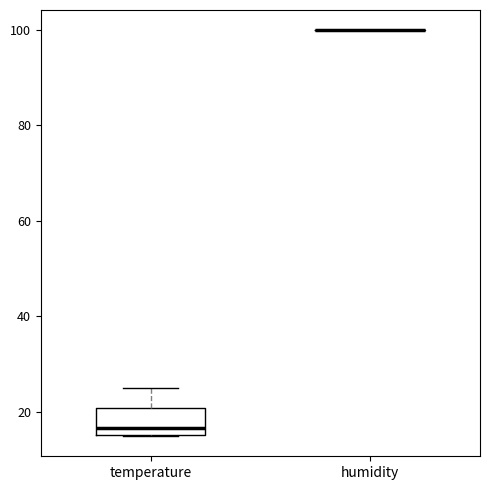

Reading left to right, transcribe this box plot: for each box, give where its median line is, the range the box spans, and where its two whiskers end, as read against the y-axis. The values are not printed on the chart, so give them approximately, as read against the axis.

temperature: median 16 (just above the box's lower edge), box 16 to 20, whiskers 14 to 26
humidity: box collapsed to a line at 100, whiskers 100 to 100